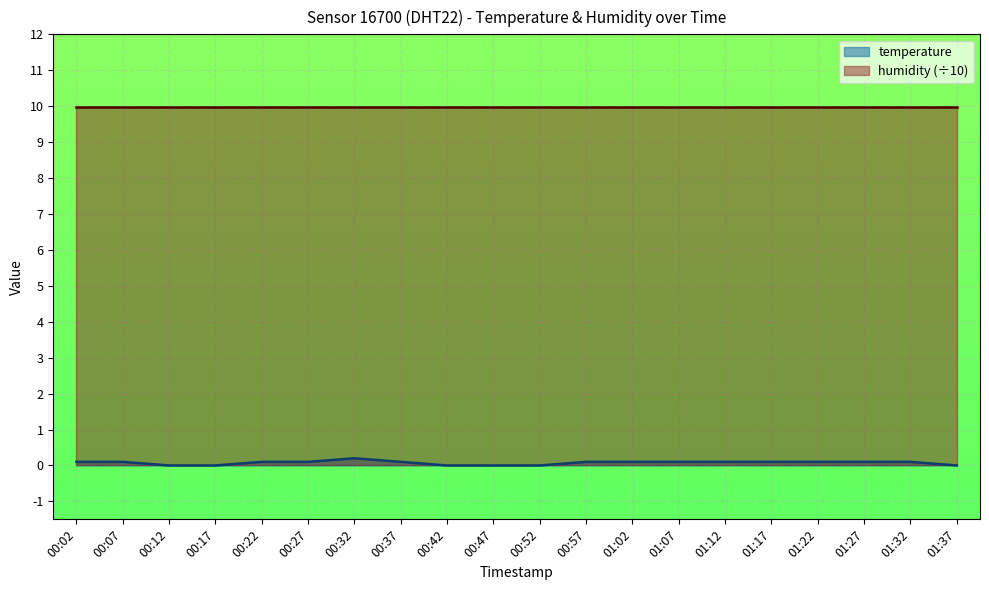

Which label corresponds to the largest value in the chart?

00:32